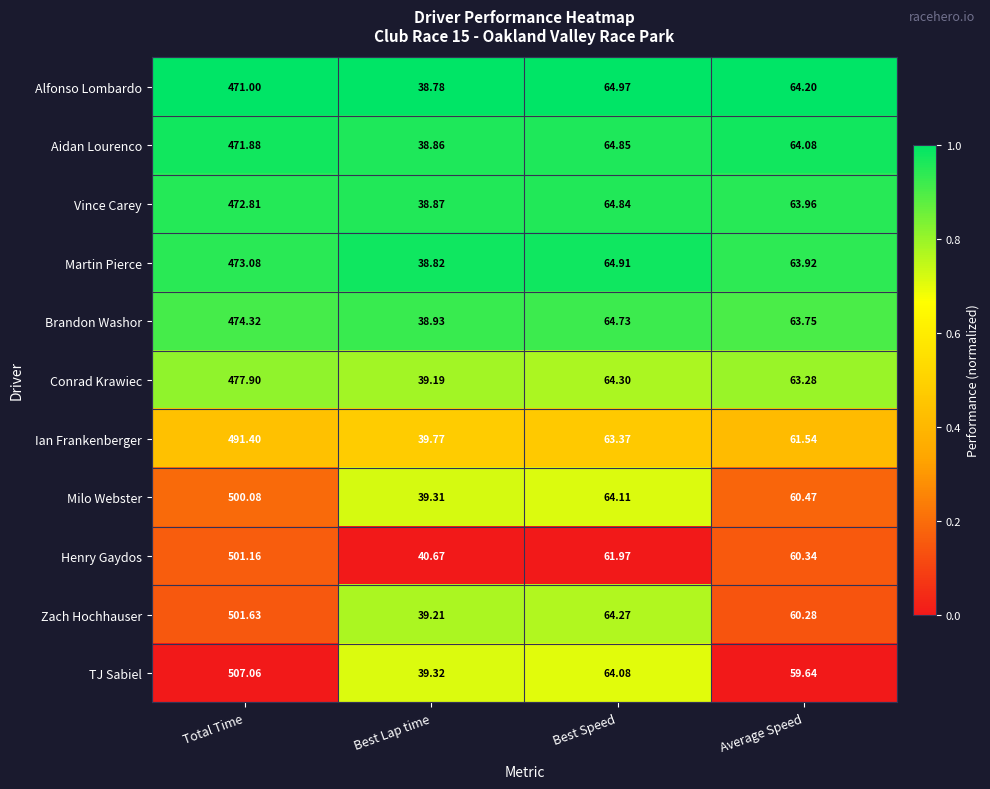

At which label is Vince Carey closest to 255?

Best Speed